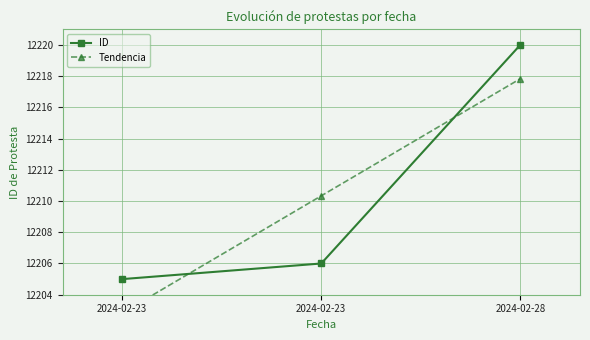

Does the chart display data point markers on the line(s)?

Yes